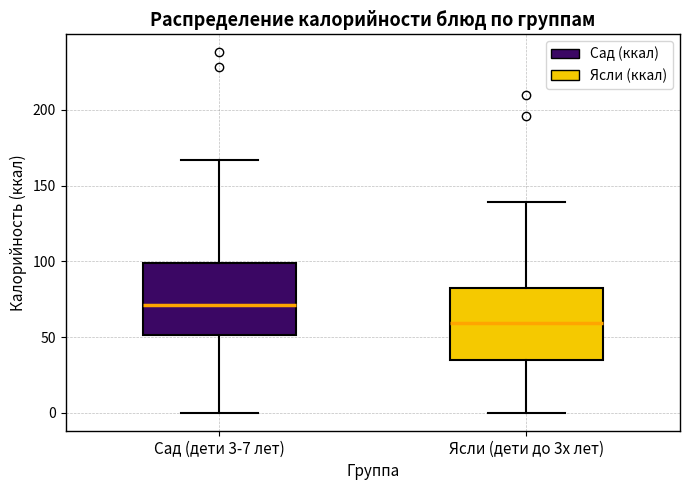

Reading left to right, transcribe this box plot: for each box, give where its median line is, the range the box spans, and where its two whiskers end, as read against the y-axis. The values are not printed on the chart, so give them approximately, as read against the axis.

Сад (дети 3-7 лет): median 70, box 50 to 100, whiskers 0 to 165
Ясли (дети до 3х лет): median 60, box 35 to 85, whiskers 0 to 140